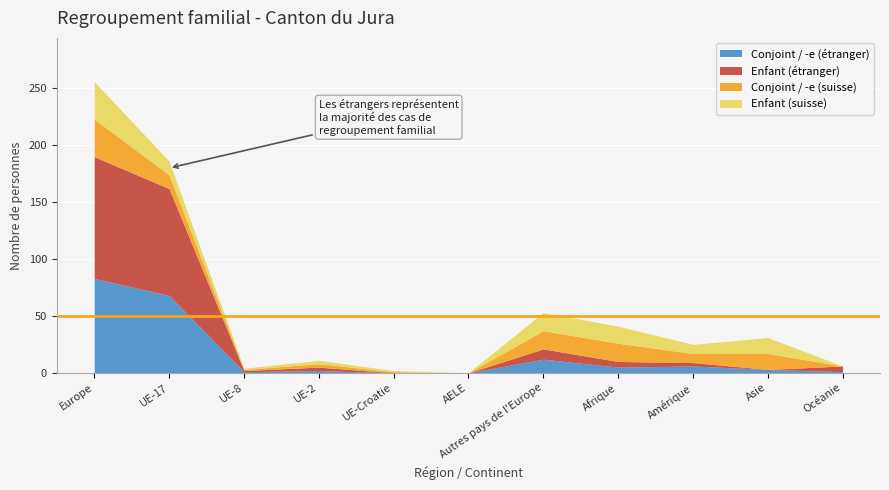

True or false: Enfant (suisse) and Enfant (étranger) intersect in this chart.

True